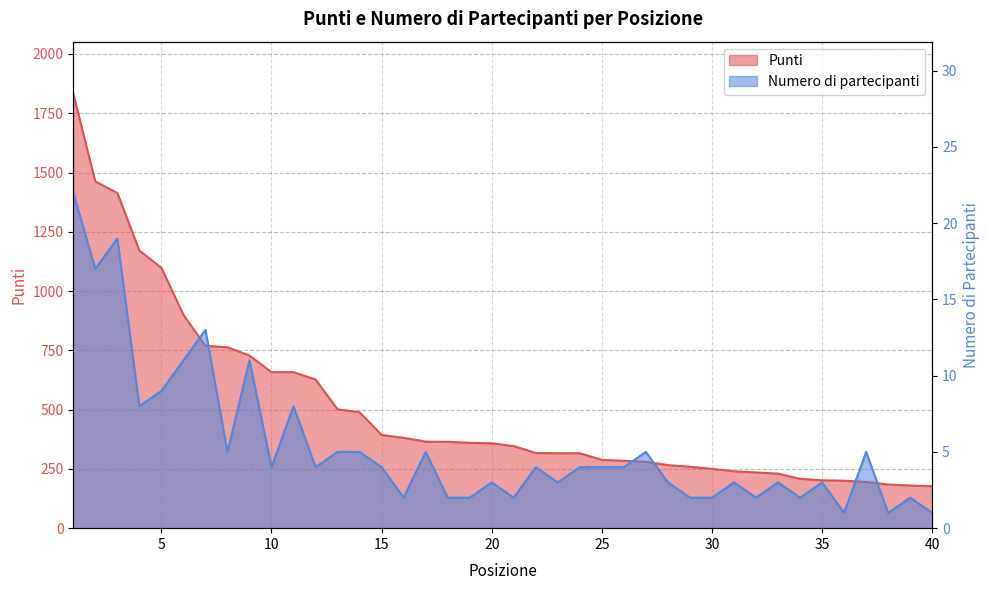

List the series in order of their overall mean, lowest first.

Numero di partecipanti, Punti